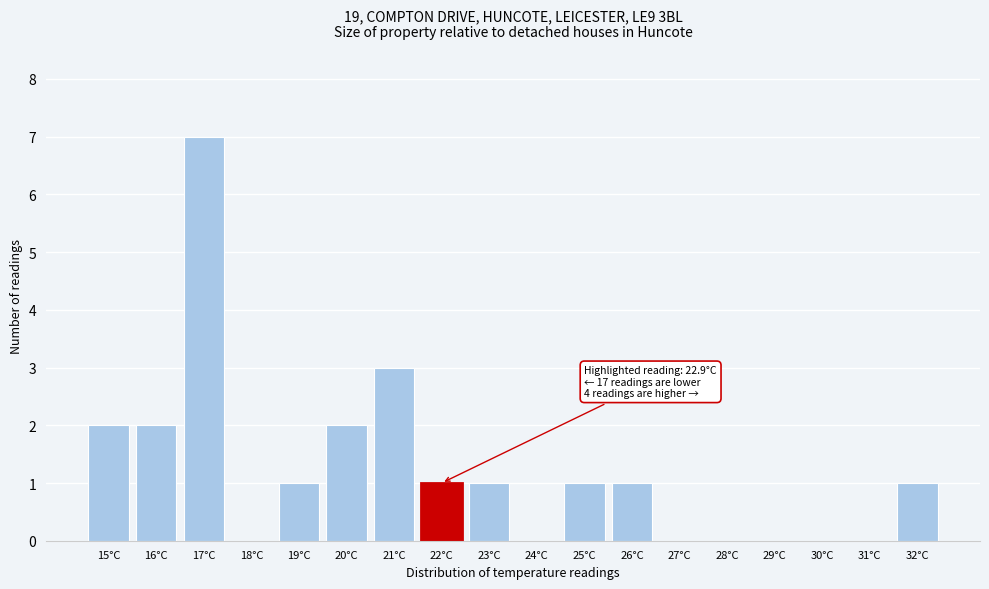

Reading left to right, extract all data points from this chart.

15°C=2	16°C=2	17°C=7	18°C=0	19°C=1	20°C=2	21°C=3	22°C=1	23°C=1	24°C=0	25°C=1	26°C=1	27°C=0	28°C=0	29°C=0	30°C=0	31°C=0	32°C=1